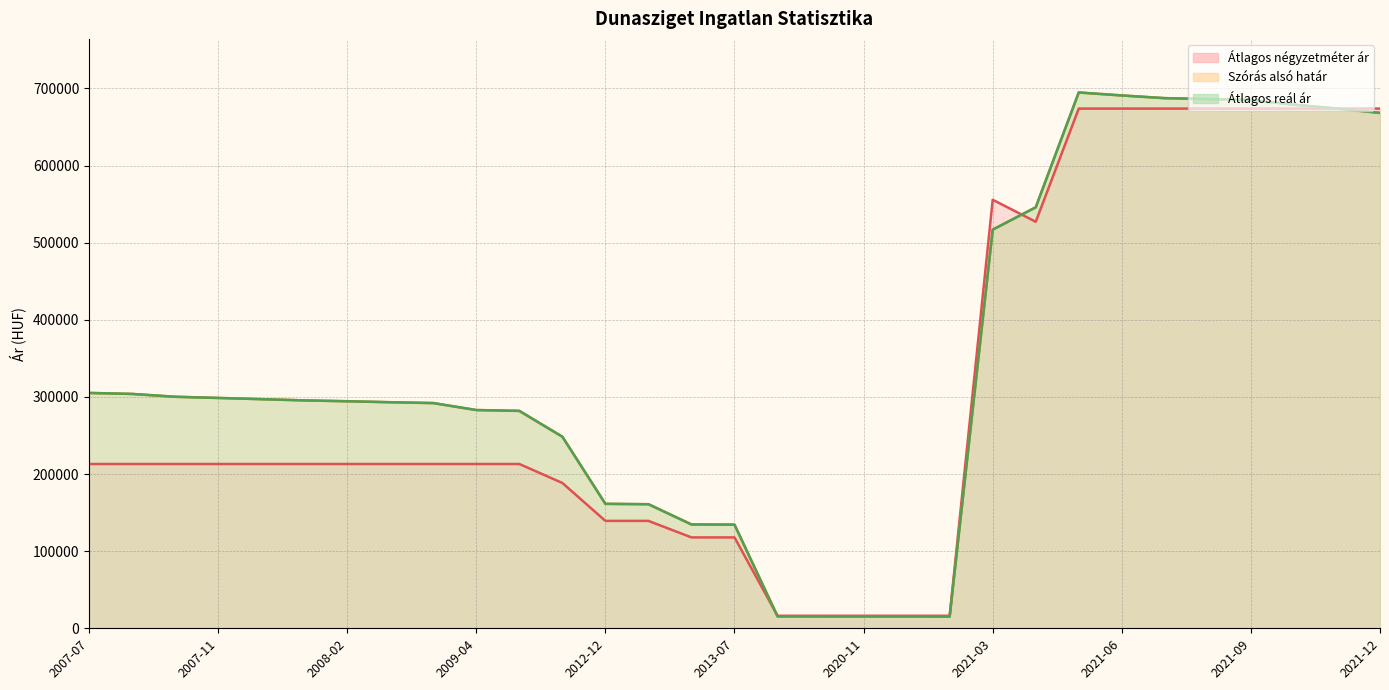

What is the label of the 31st point from the right?

2007-07